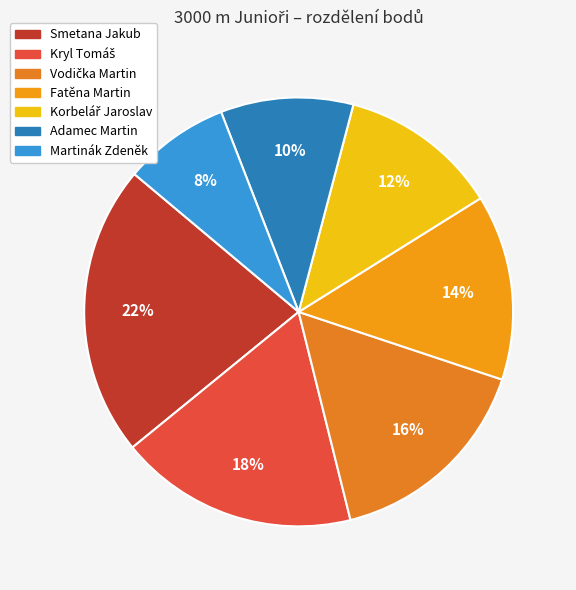

Count the number of slices in the pie.

7